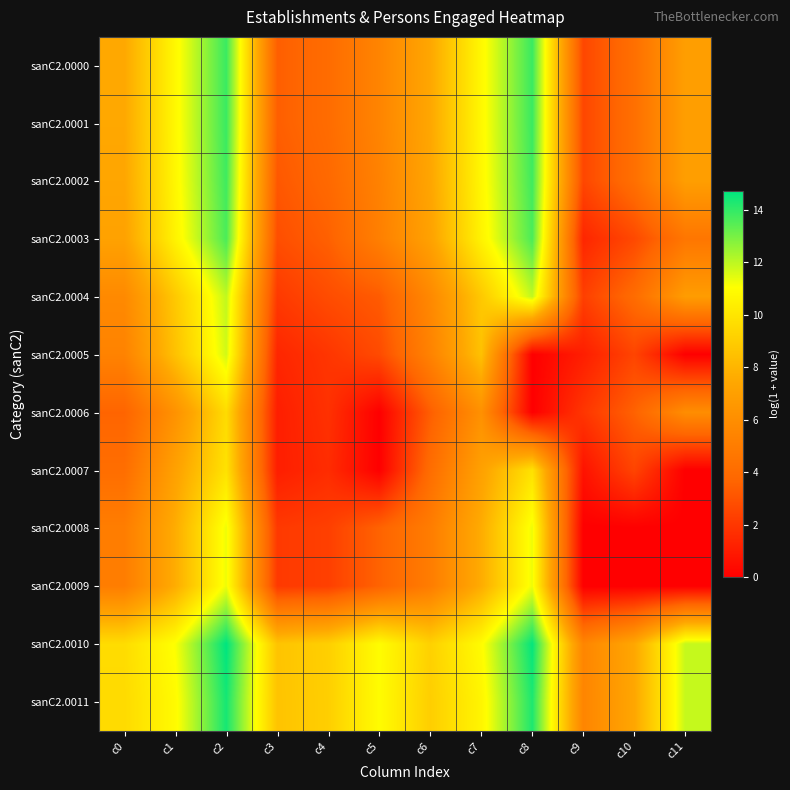

What is the greatest value displayed?

14.7